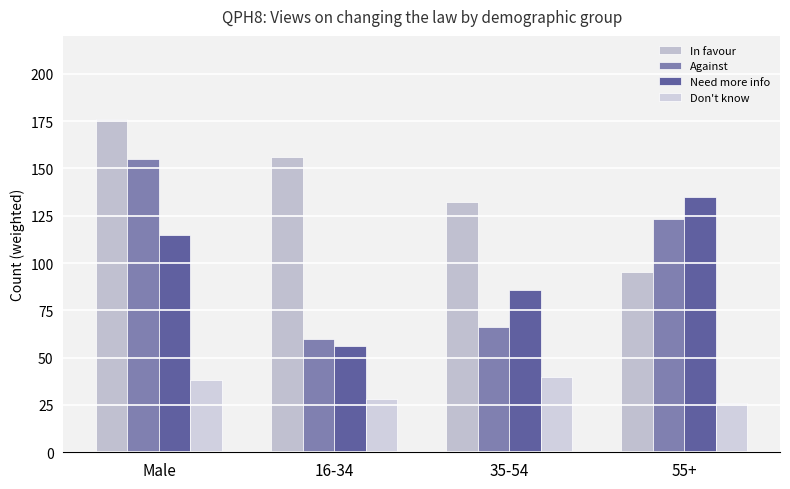

How many In favour values are between 132 and 176?

3